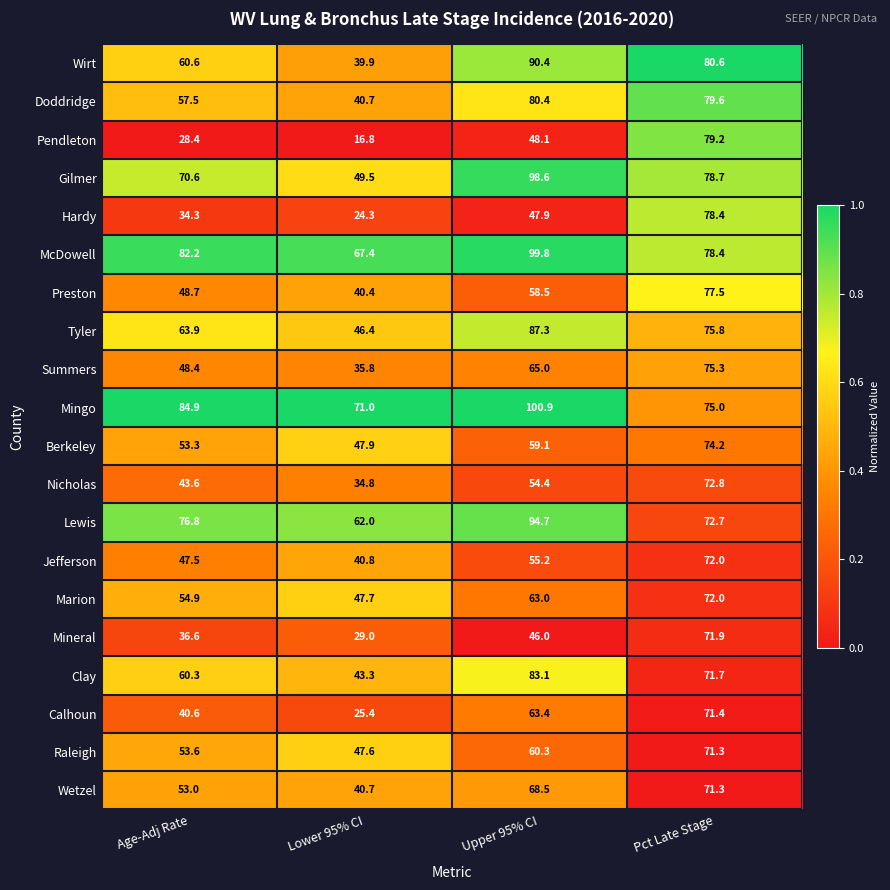

Which series has the largest total across all categories?

Mingo